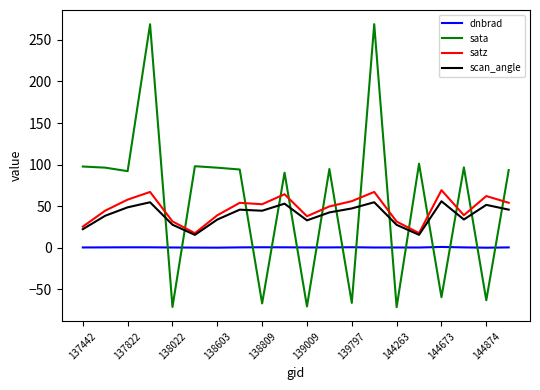

Which series has the largest range (max minus min)?

sata